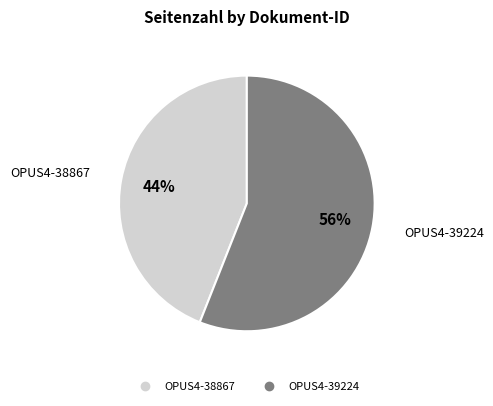

To the nearest percent, what is the difference between the OPUS4-38867 and OPUS4-39224 slice percentages?

12%